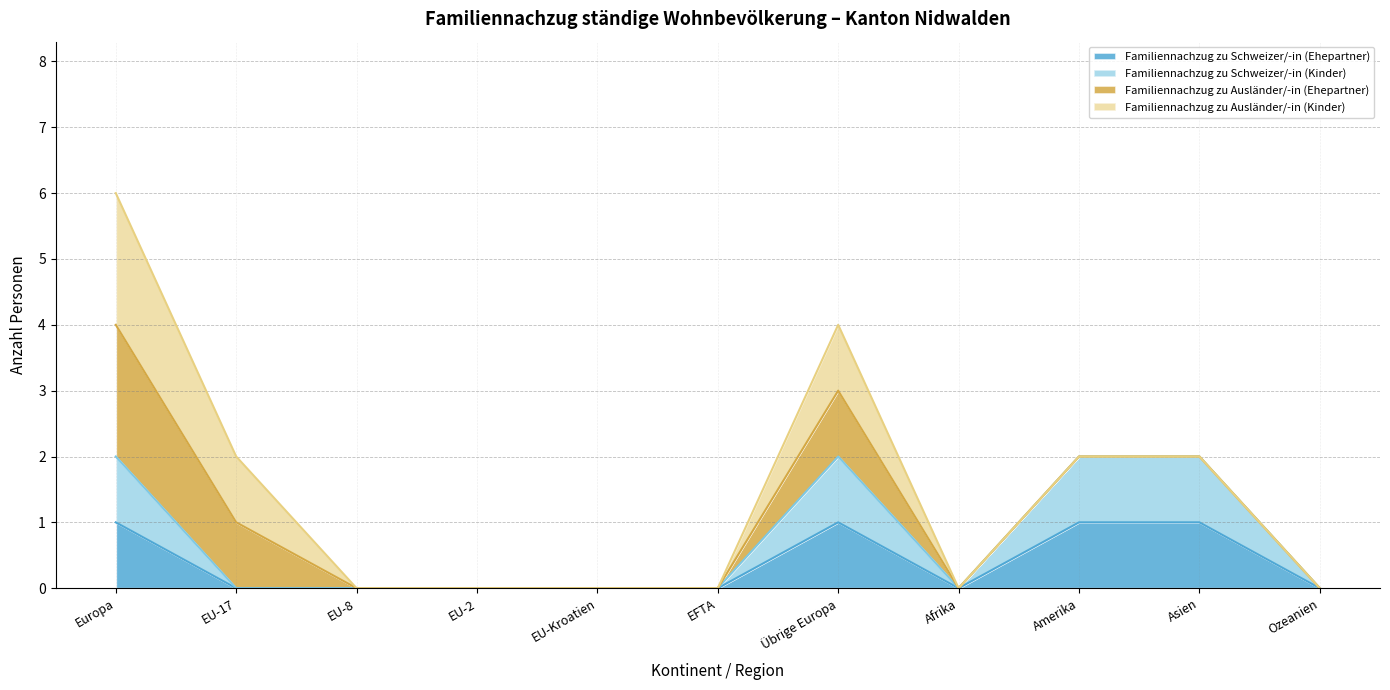

What is the label of the 5th point from the right?

Übrige Europa